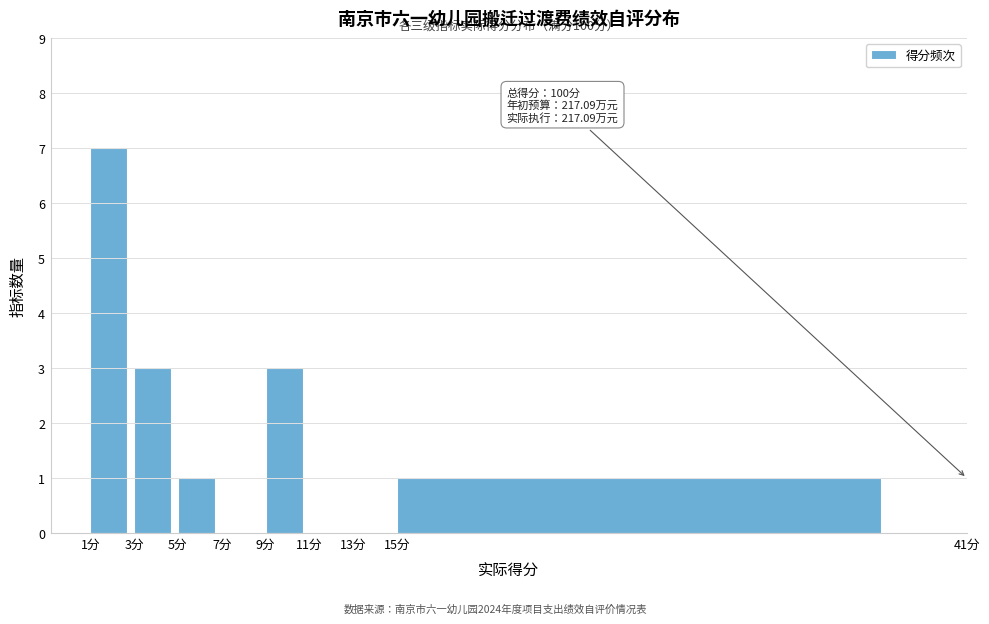

Over which range of the x-axis is the bar tallest?

1 to 3